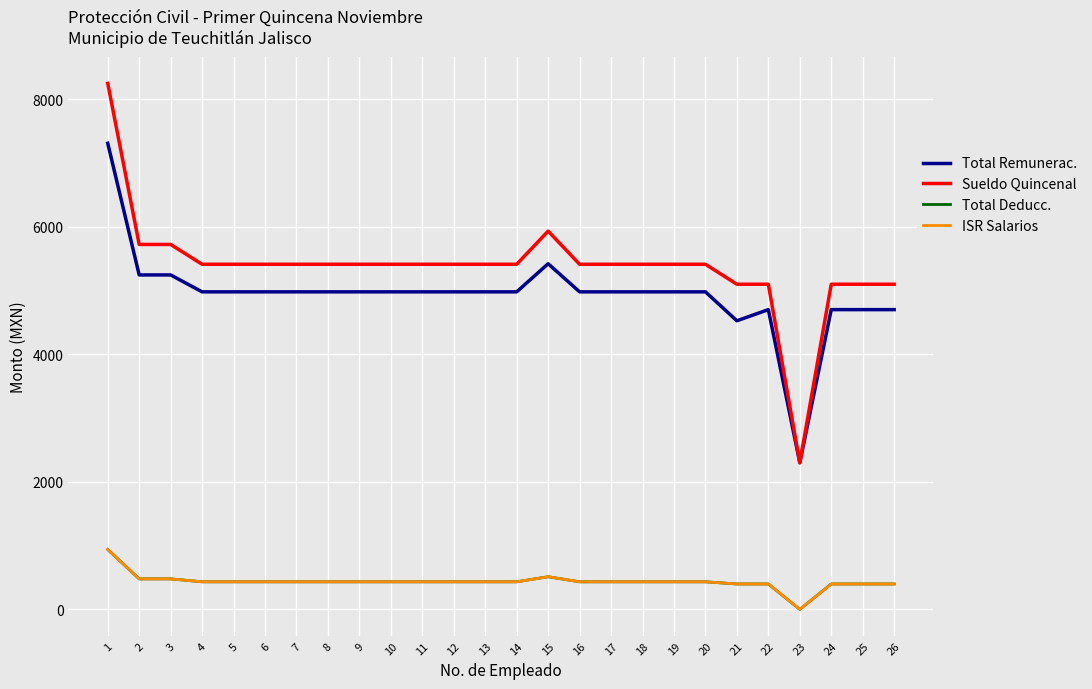

Rank the series at 3 from lowest to highest value.

Total Deducc., ISR Salarios, Total Remunerac., Sueldo Quincenal